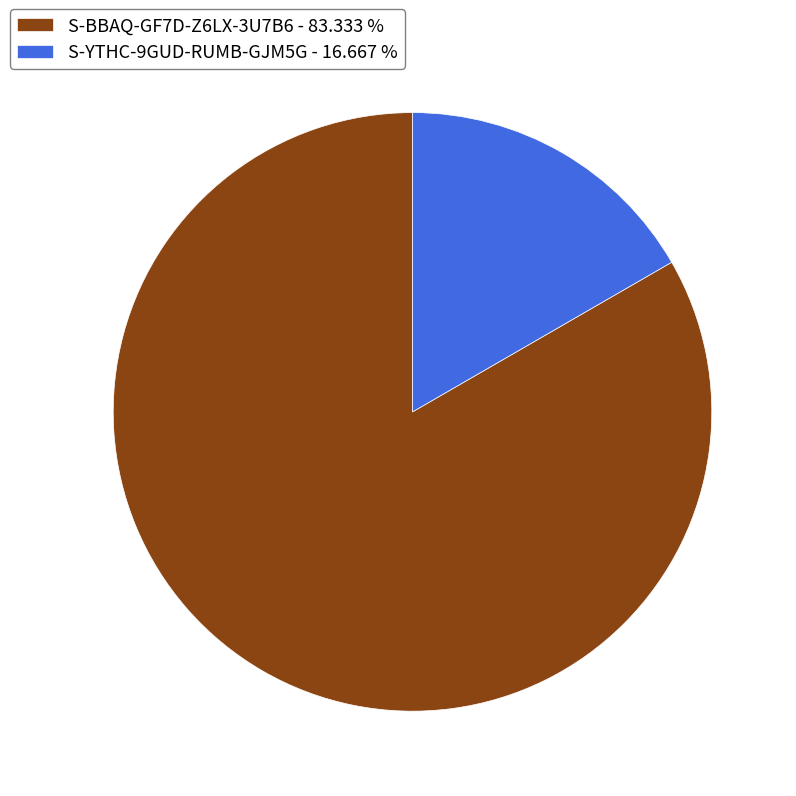

Does any single category account for the majority?

Yes